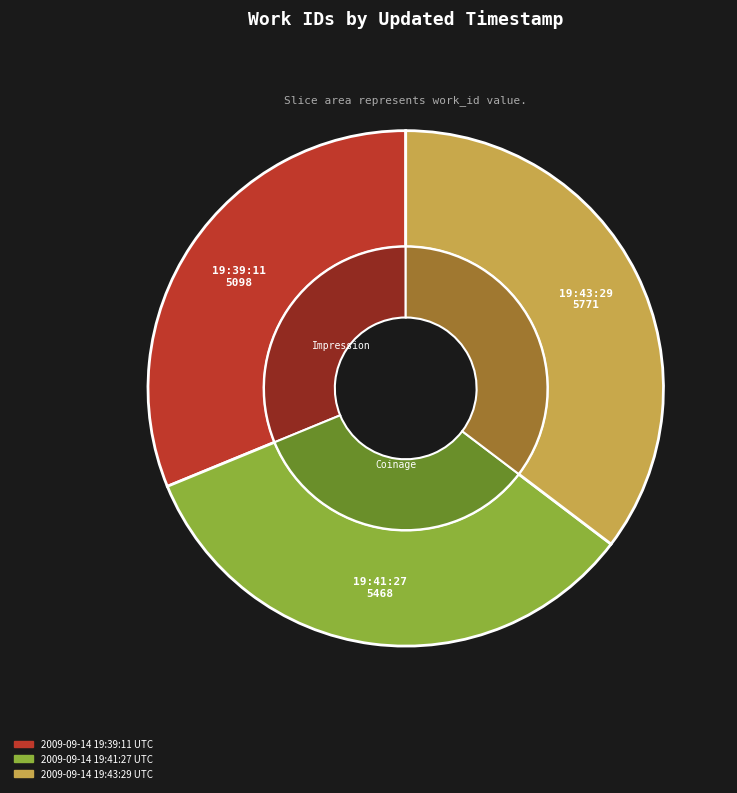

Which slice is the largest?

2009-09-14 19:43:29 UTC